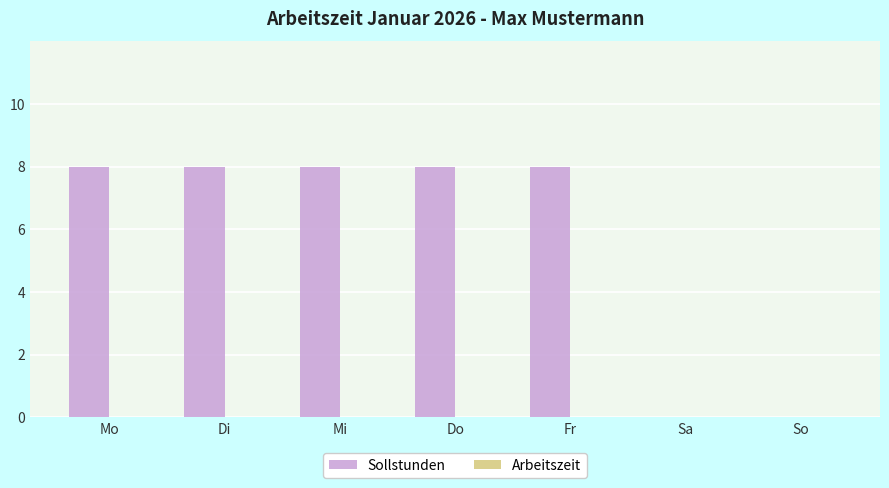

What is the sum of all values?

40